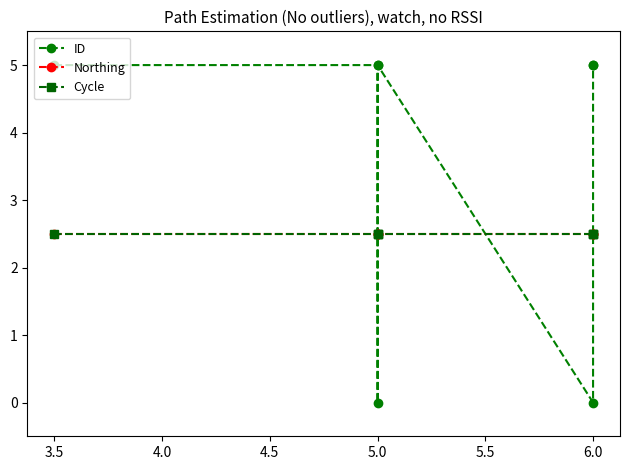

What is the value of the Cycle point at the 1st from the left?

2.5